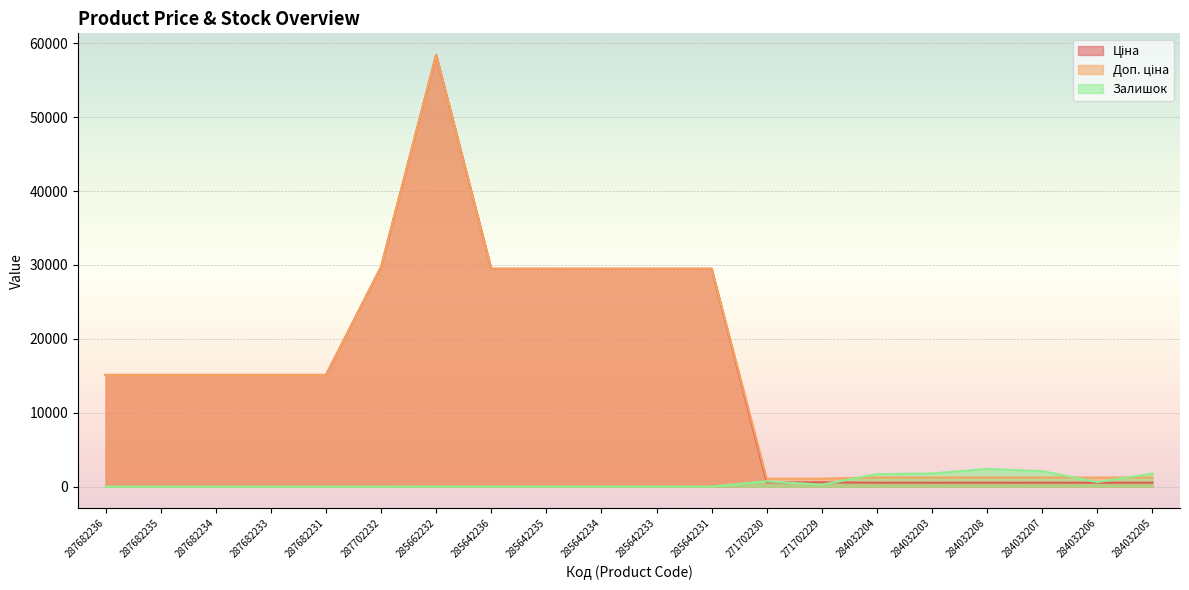

Where is the first local maximum for Доп. ціна?

285662232